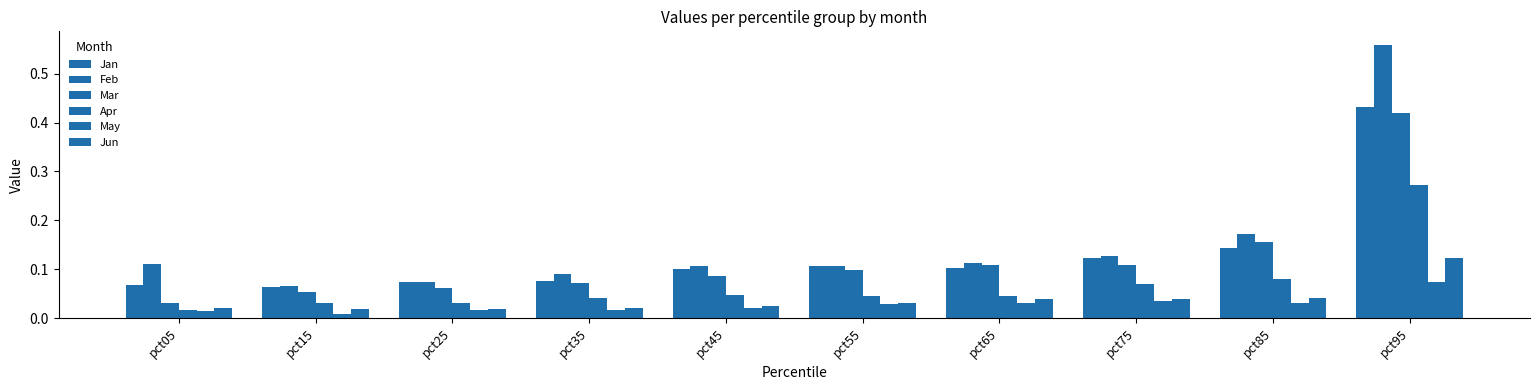

Between pct15 and pct55, which series saw the biggest shift?

Mar